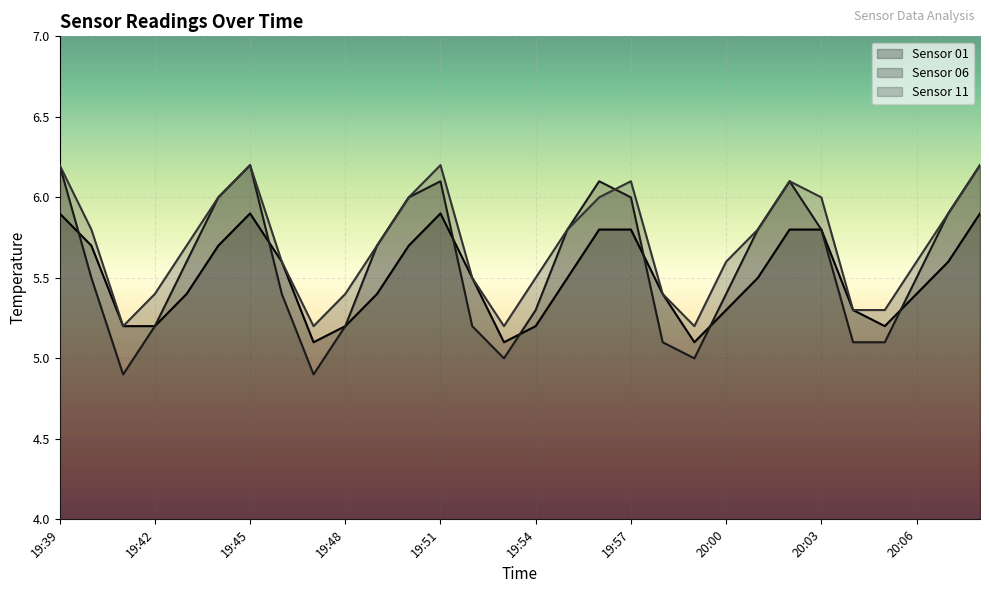

Is it true that Sensor 11 equals 10.6 at 19:50?

False